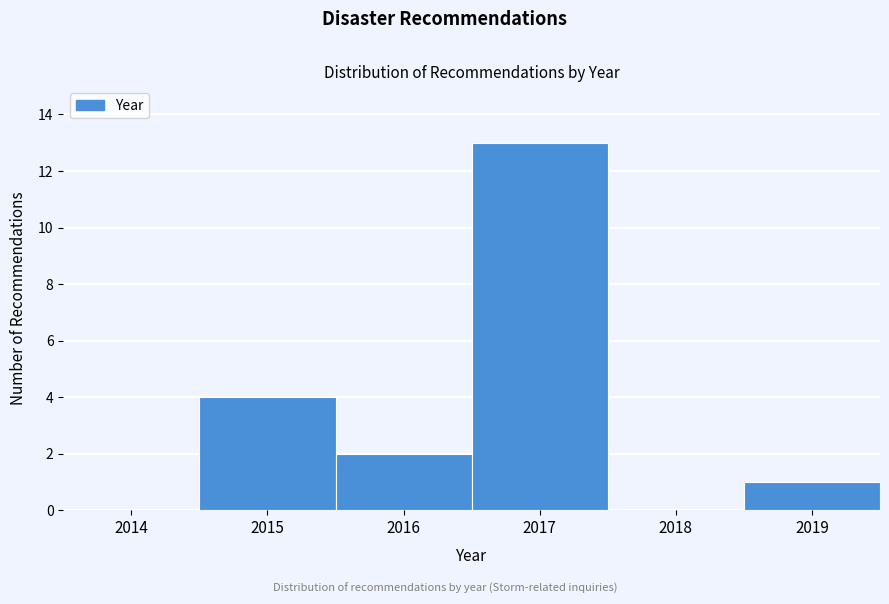

Reading left to right, extract all data points from this chart.

2014=0	2015=4	2016=2	2017=13	2018=0	2019=1